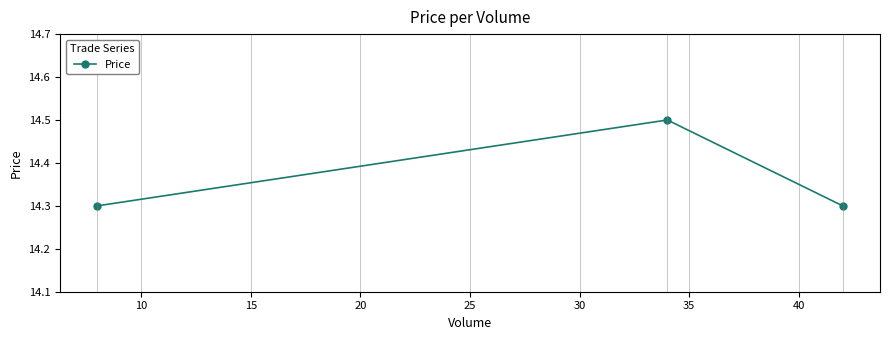

What is the maximum value shown in the chart?

14.5